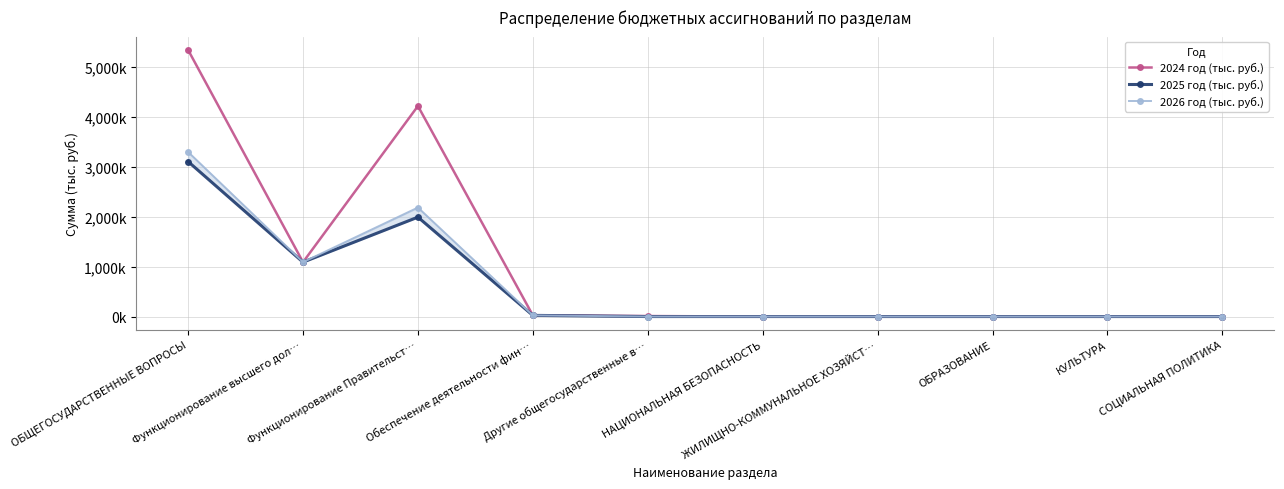

Between КУЛЬТУРА and НАЦИОНАЛЬНАЯ БЕЗОПАСНОСТЬ, which is larger?

КУЛЬТУРА